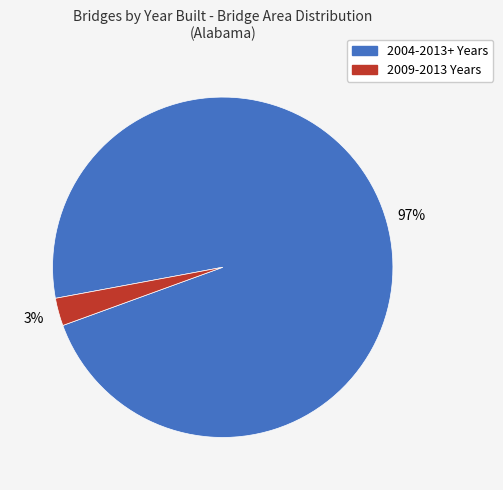

Count the number of slices in the pie.

2